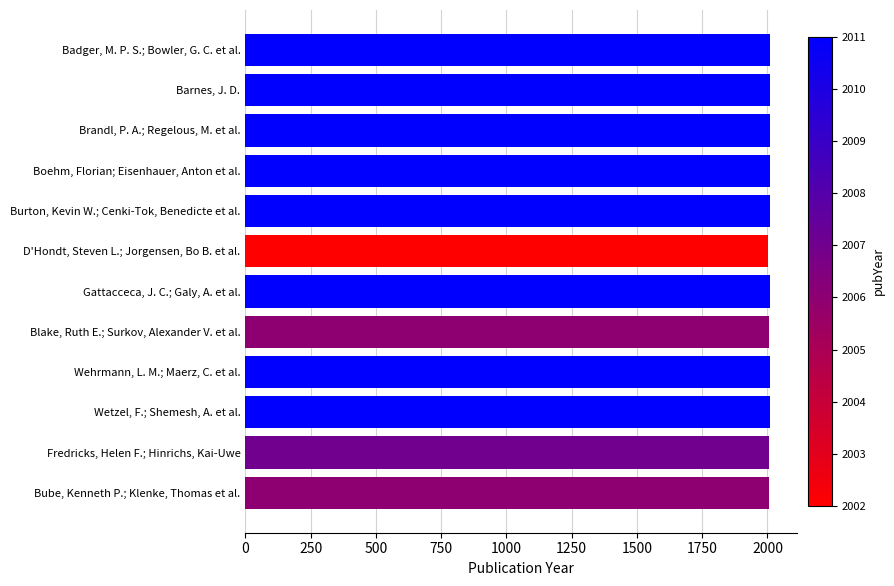

What is the average value?

2009